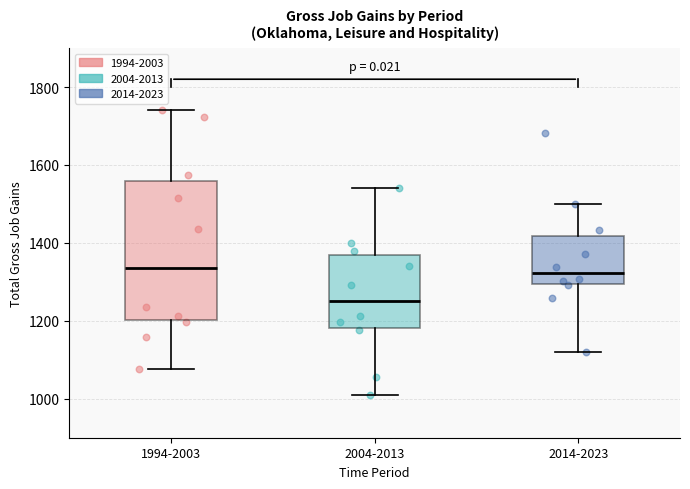

Reading left to right, transcribe this box plot: for each box, give where its median line is, the range the box spans, and where its two whiskers end, as read against the y-axis. The values are not printed on the chart, so give them approximately, as read against the axis.

1994-2003: median 1340, box 1200 to 1560, whiskers 1080 to 1740
2004-2013: median 1260, box 1180 to 1360, whiskers 1000 to 1540
2014-2023: median 1320, box 1300 to 1420, whiskers 1120 to 1500